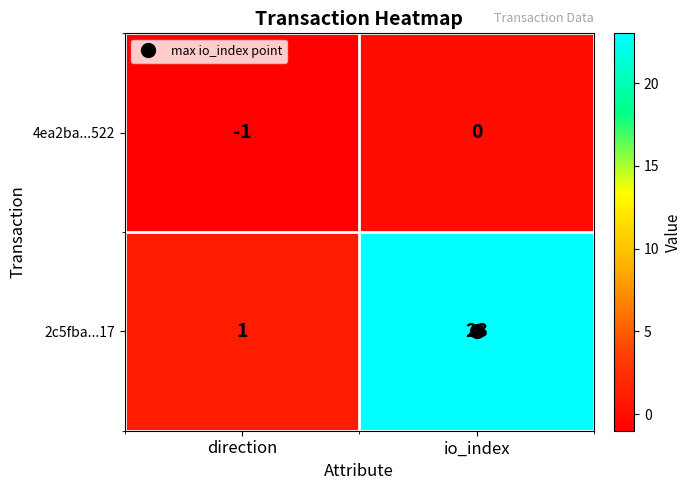

How many categories are shown in the chart?

2